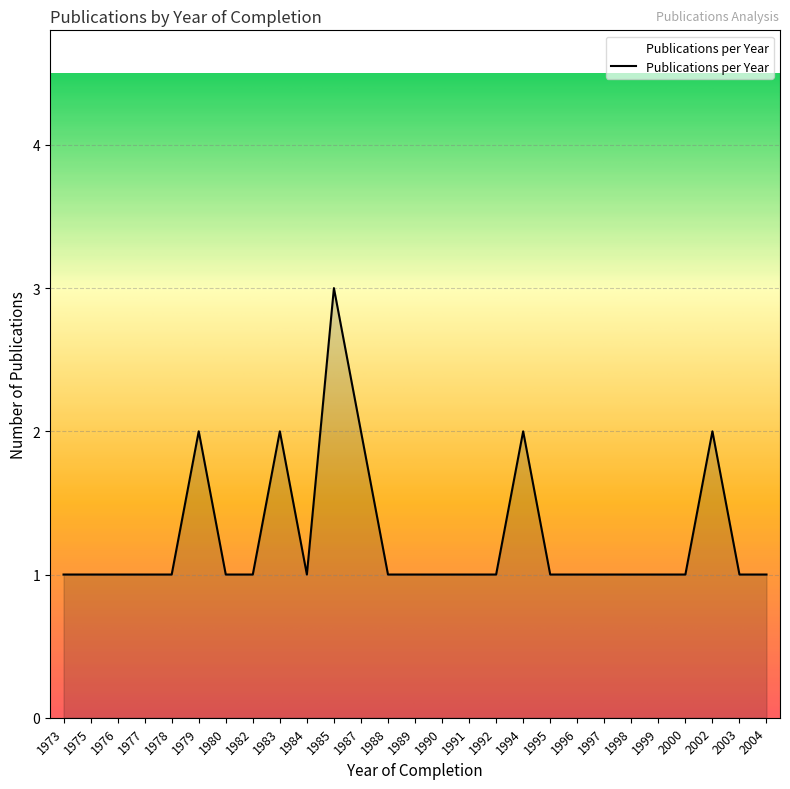

What is the ratio of the value at 1995 to the value at 1990?

1.0